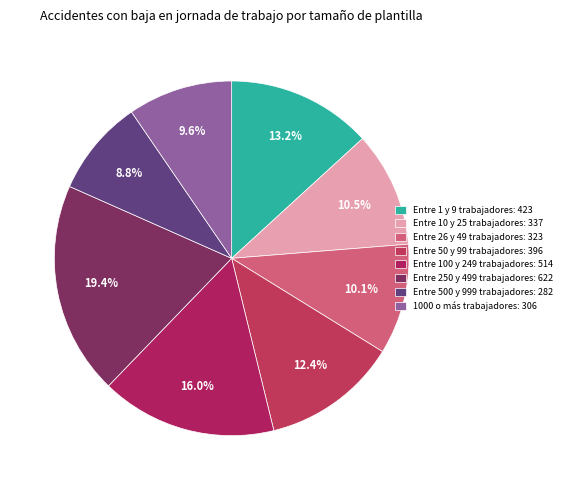

How many segments does this pie chart have?

8